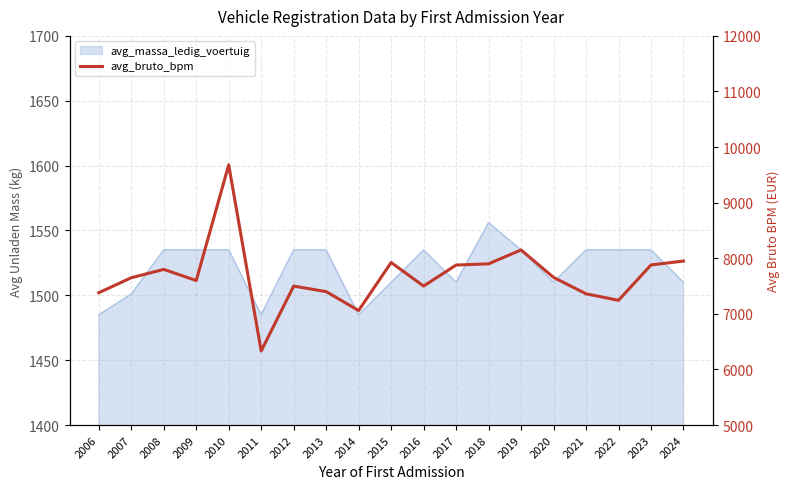

What is the sum of the values at 2016 and 2022?

14744